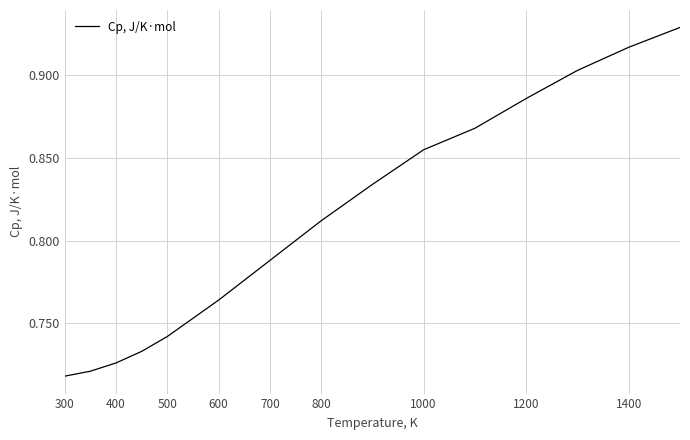

True or false: the data shows 0.5 at 1400.

False